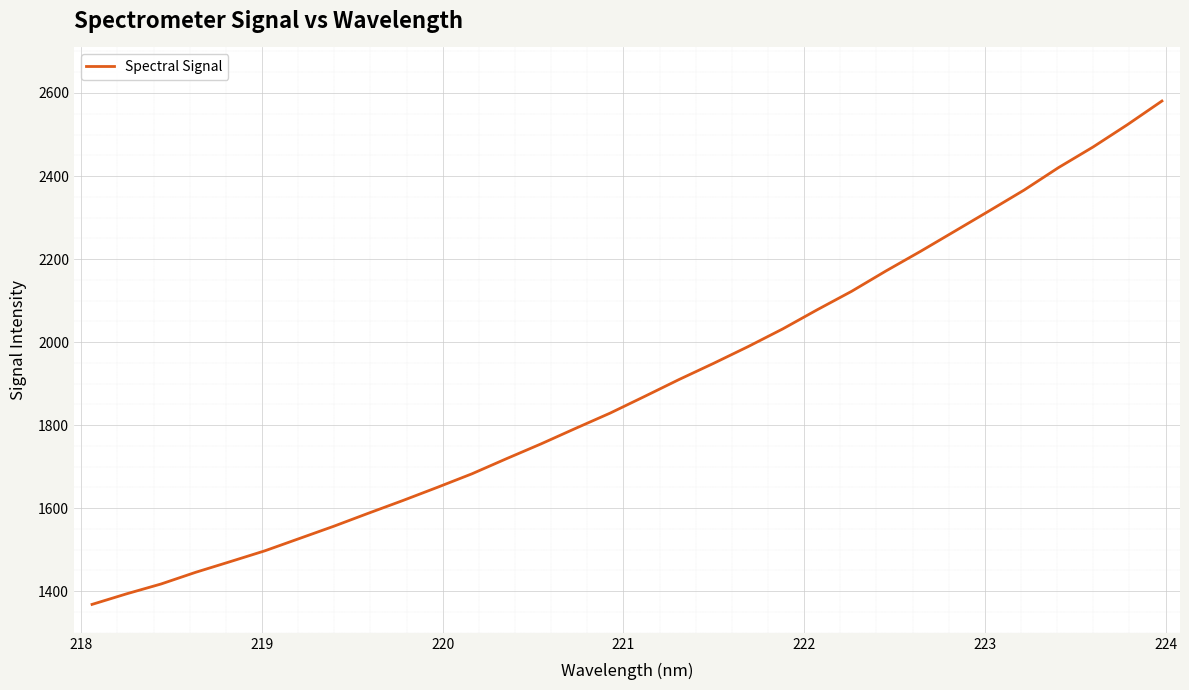

Count the number of data series in this chart.

1